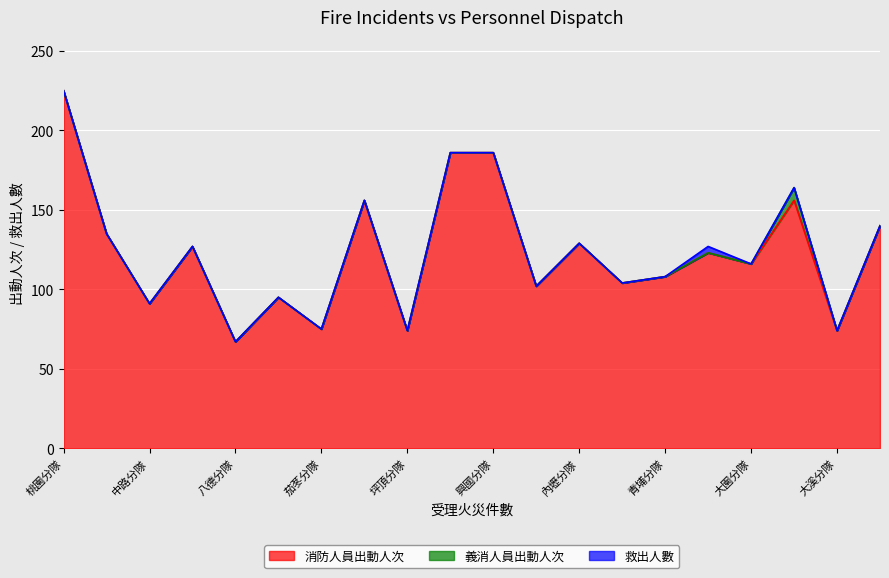

At which category is the sum across all series the highest?

桃園分隊